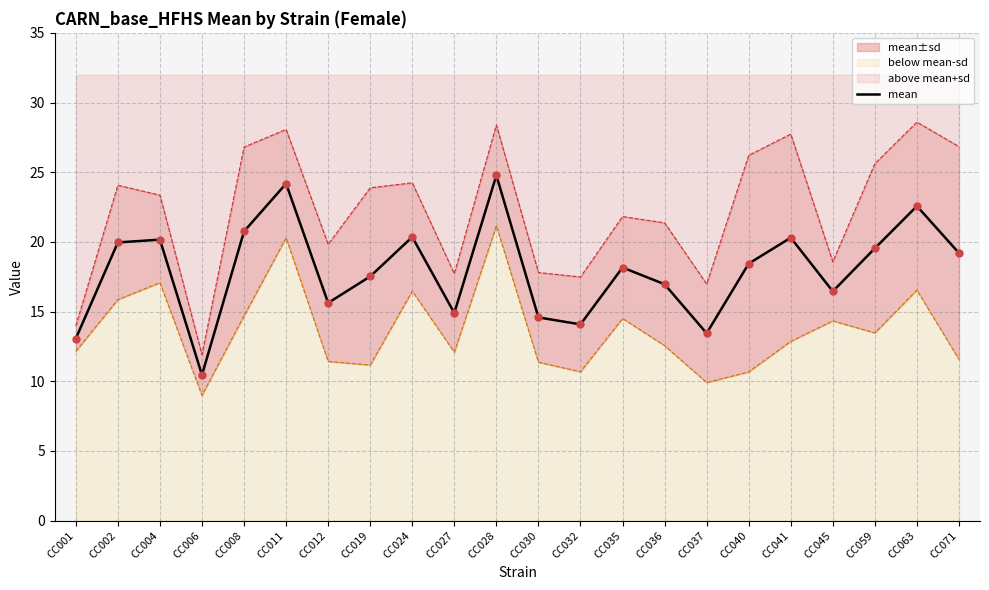

Which has a higher value, CC071 or CC041?

CC041